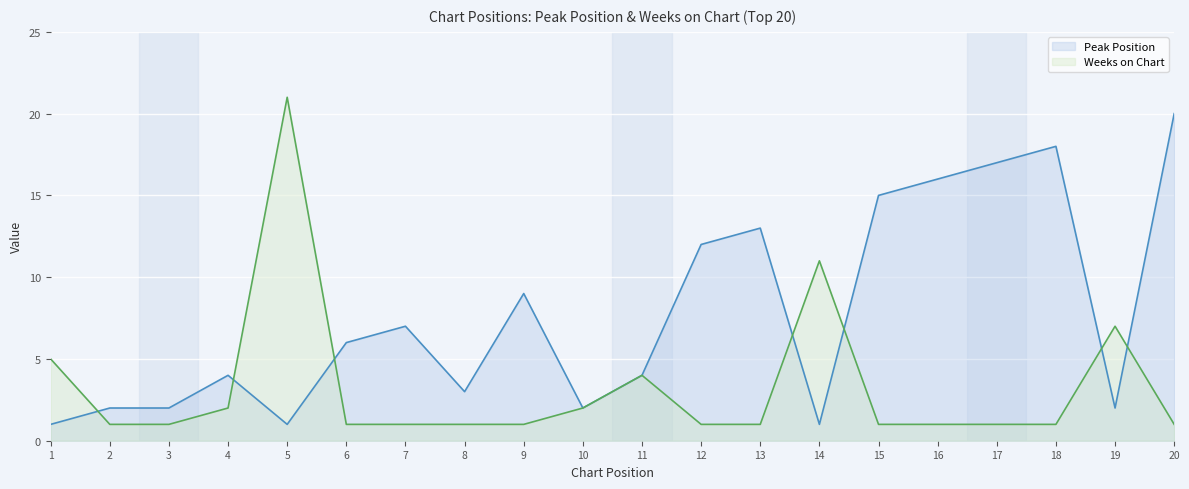

What is the value of the Peak Position point at the 12th from the left?

12